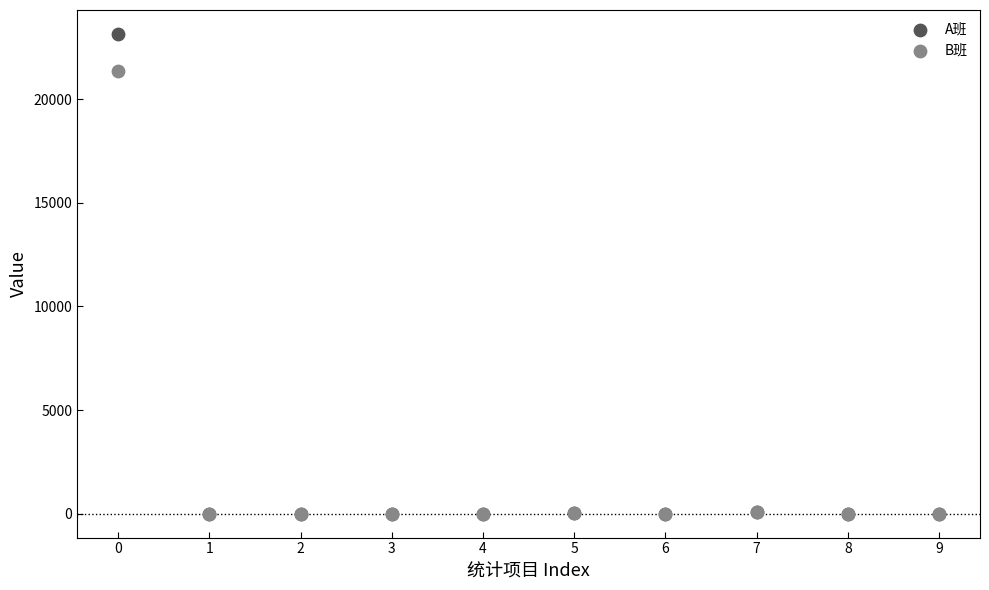

Across all series, what Y value is closest to 11577?

21349.3